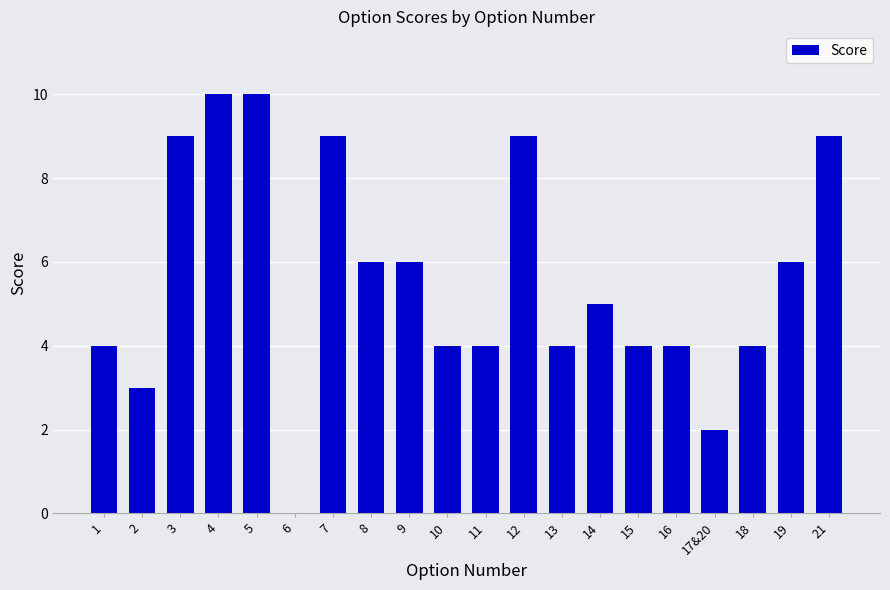

How many positive values are there?

19